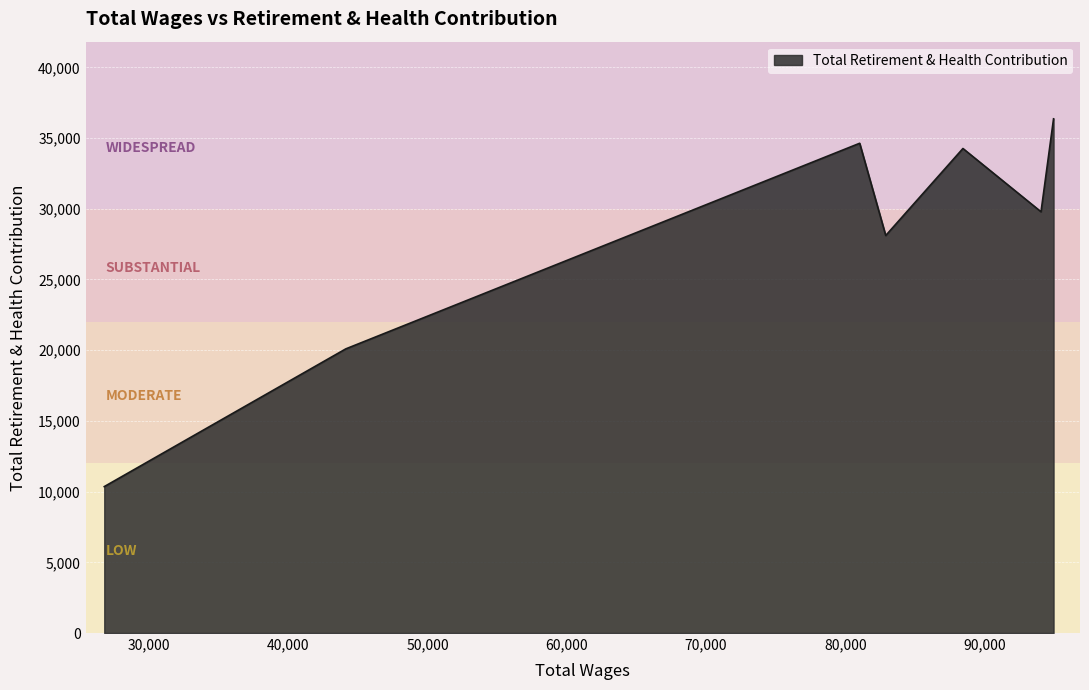

What is the difference between the maximum and minimum values?

26006